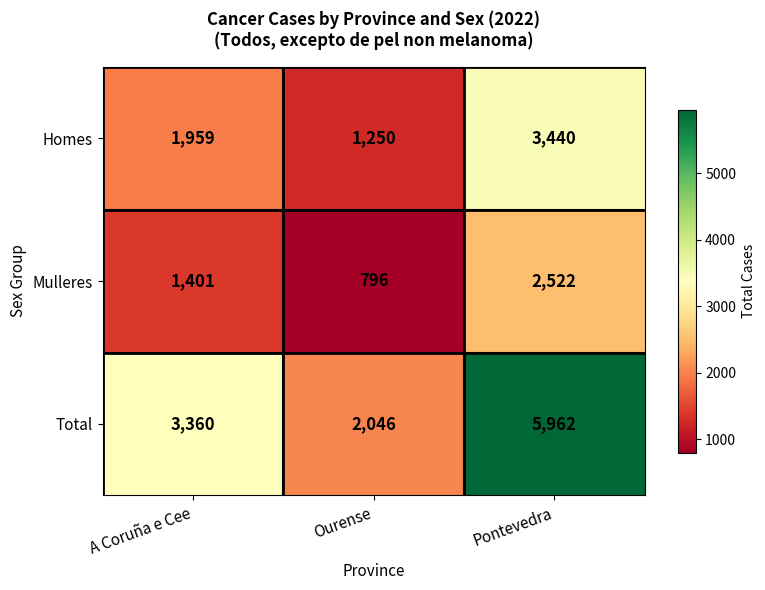

Which series has the widest spread of values?

Total